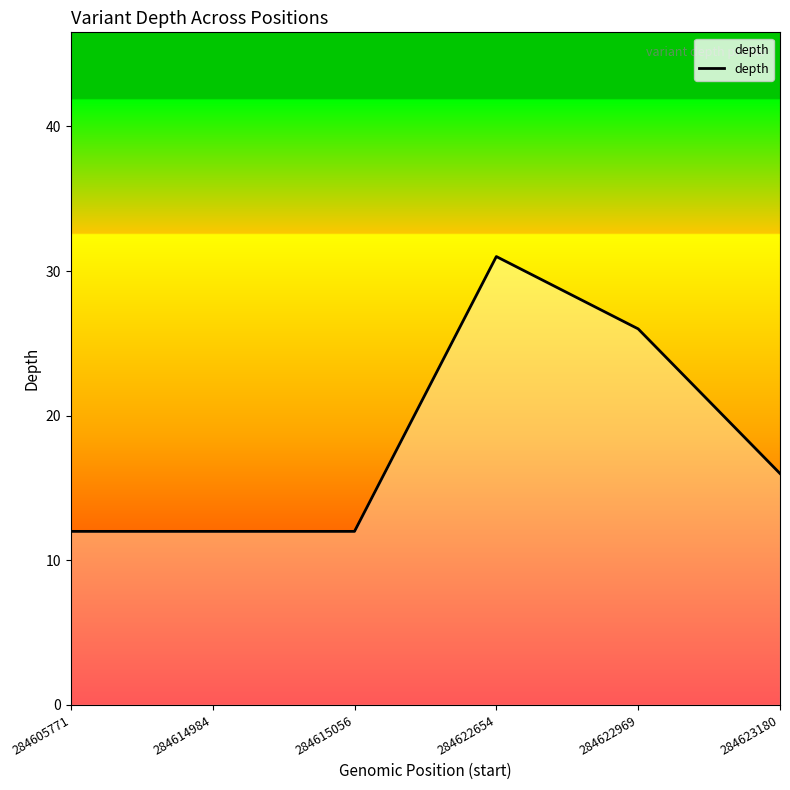

What value does the data have at 284623180, to the nearest 5?

15